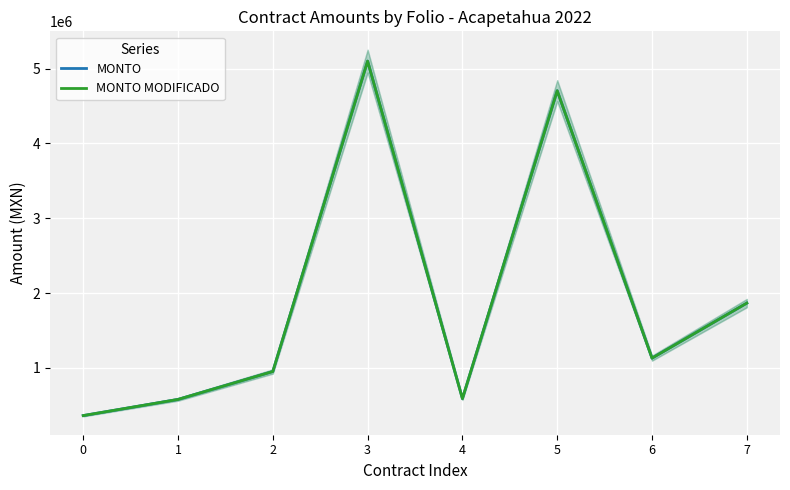

The MONTO series shows 1865773.2 at 7. True or false?

True